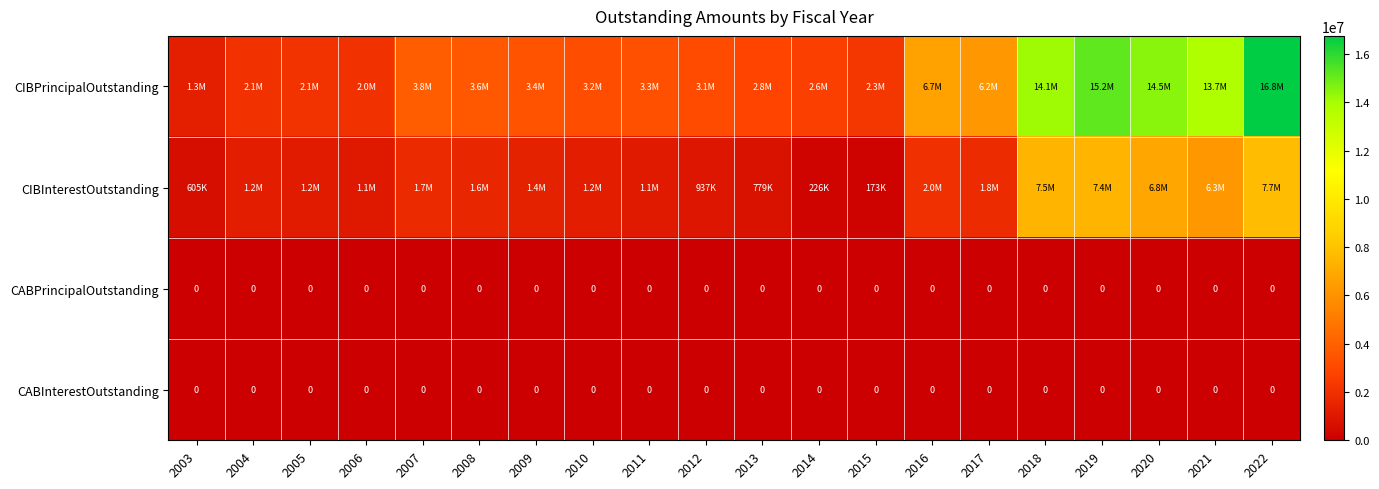

Which category has the highest value across all series?

2022